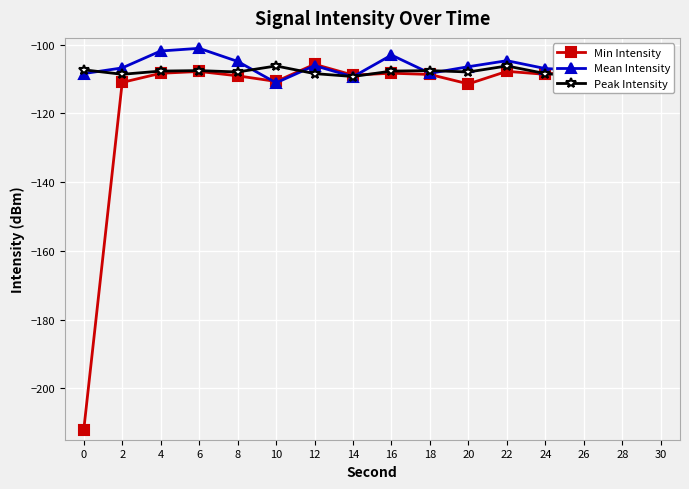

Rank the categories by Mean Intensity value from lowest to highest.

10, 14, 30, 0, 18, 26, 28, 24, 2, 20, 12, 8, 22, 16, 4, 6